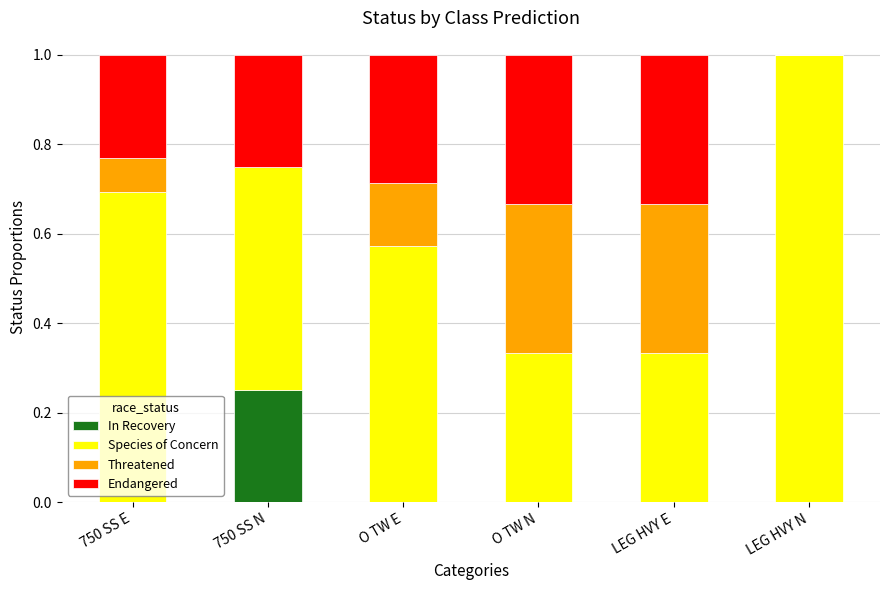

Which category has the highest value in the In Recovery series?

750 SS N